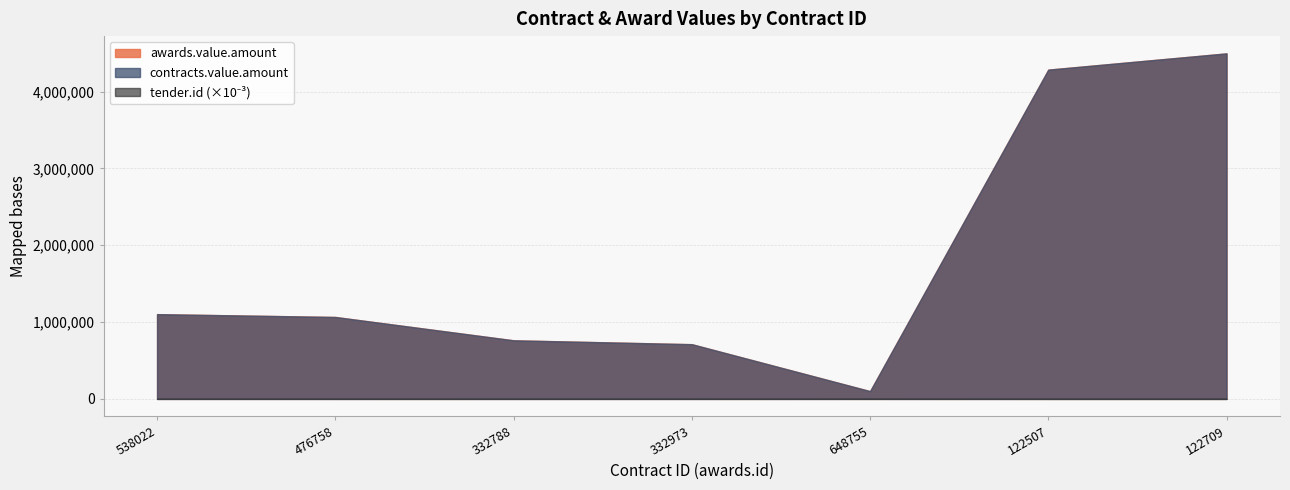

Rank the series at 332973 from lowest to highest value.

tender.id, awards.value.amount, contracts.value.amount